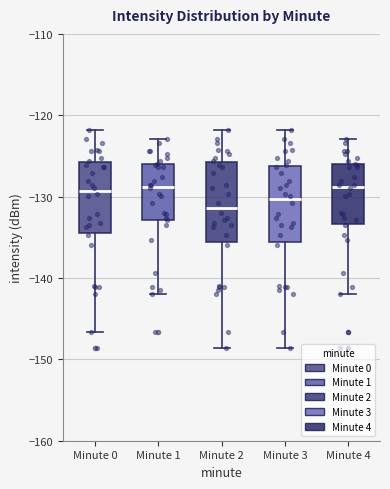

Reading left to right, transcribe this box plot: for each box, give where its median line is, the range the box spans, and where its two whiskers end, as read against the y-axis. The values are not printed on the chart, so give them approximately, as read against the axis.

Minute 0: median -129, box -134 to -126, whiskers -147 to -122
Minute 1: median -129, box -133 to -126, whiskers -142 to -123
Minute 2: median -131, box -136 to -126, whiskers -149 to -122
Minute 3: median -130, box -136 to -126, whiskers -149 to -122
Minute 4: median -129, box -133 to -126, whiskers -142 to -123